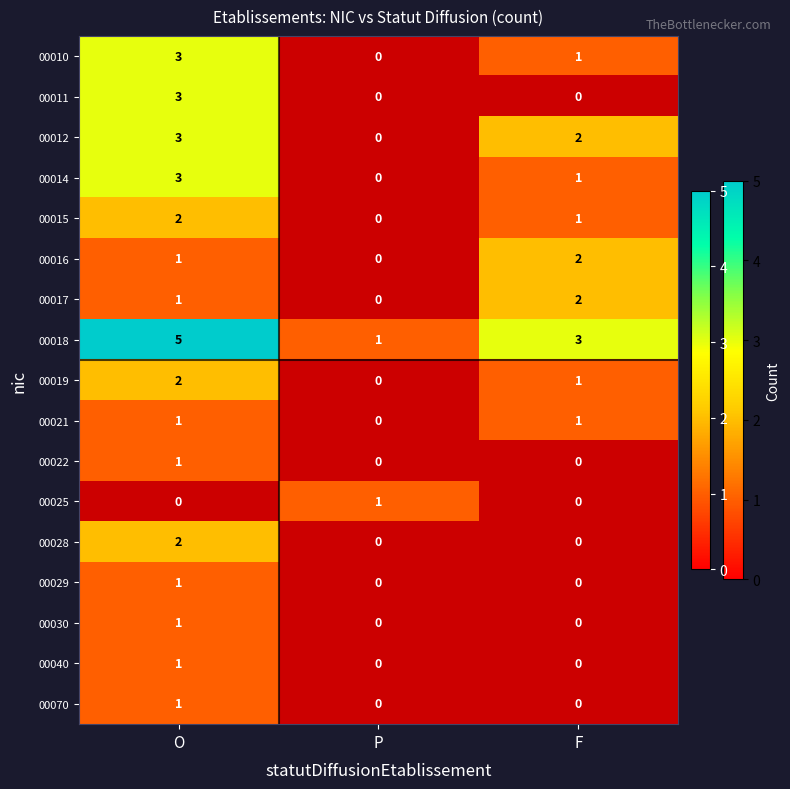

The value of 00018 at O is 5. True or false?

True